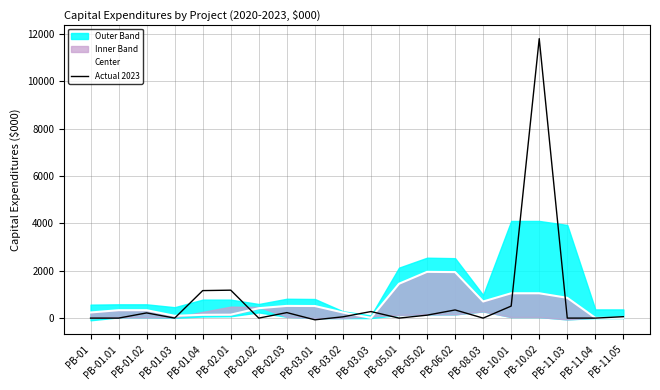

At which label does Center (mid) reach its peak?

PB-05.02